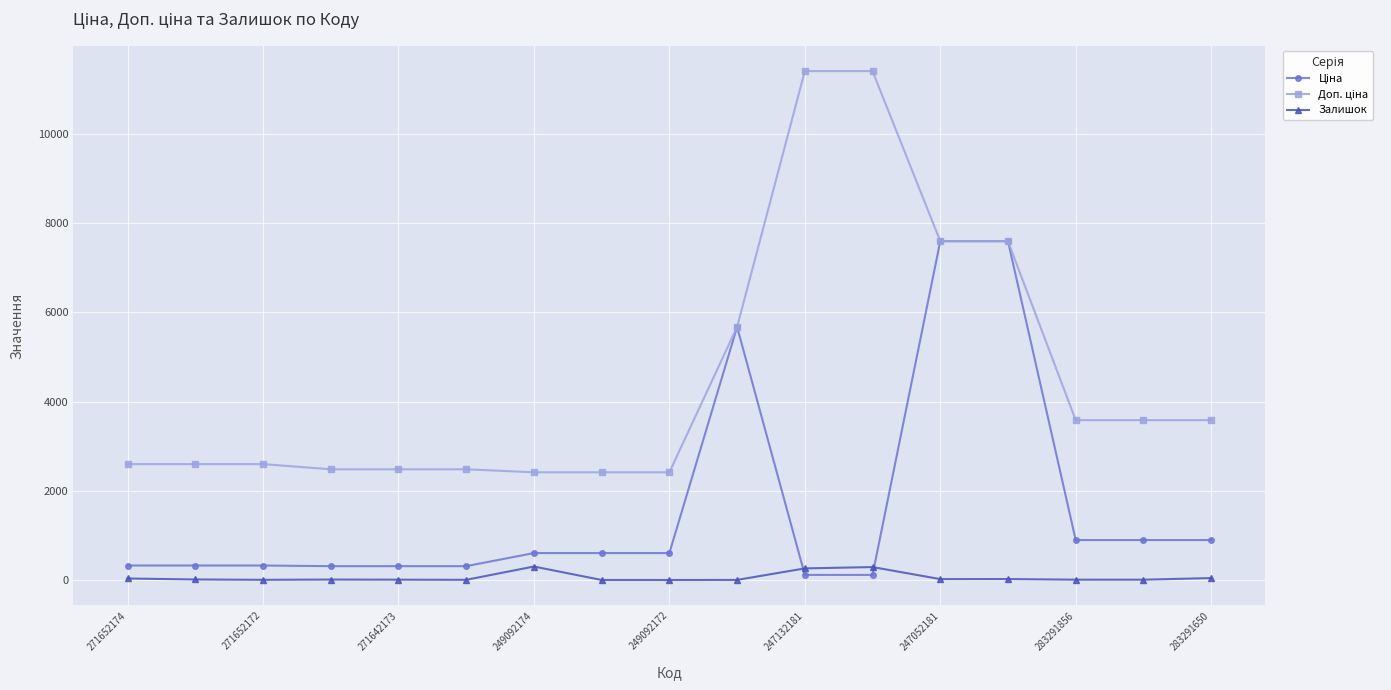

At how many categories does at least one series exceed 4047?

5